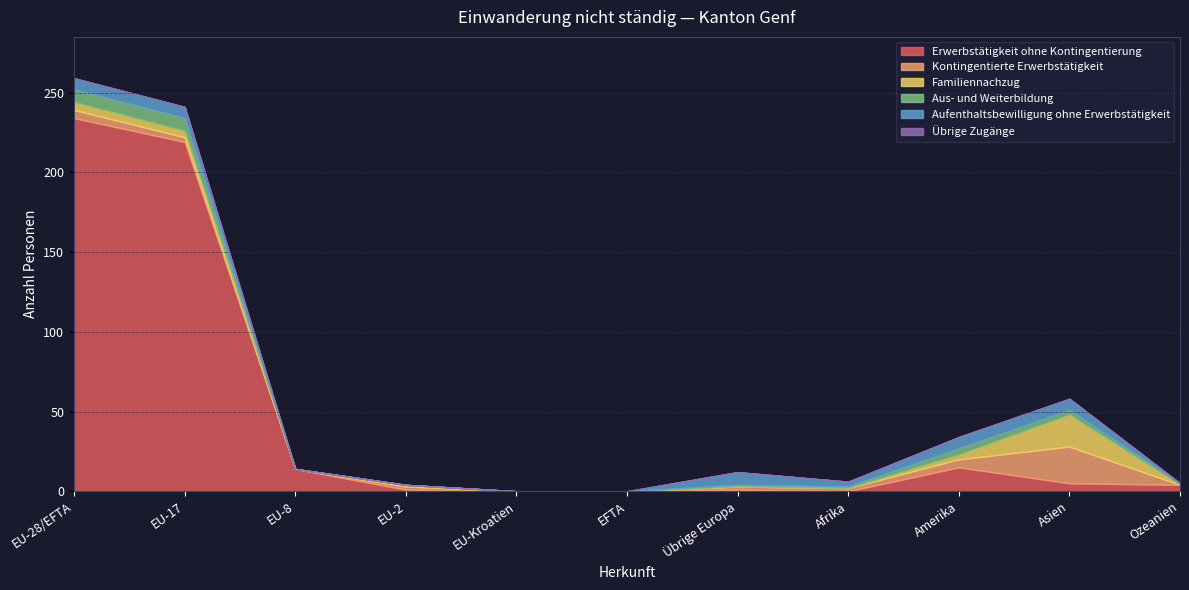

Is the value of Kontingentierte Erwerbstätigkeit at EFTA greater than the value of Aufenthaltsbewilligung ohne Erwerbstätigkeit at Amerika?

No